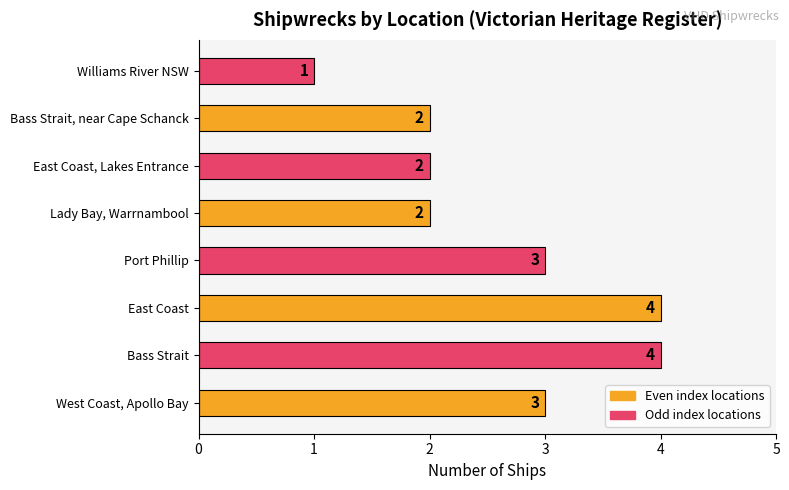

Count the number of categories in the chart.

8